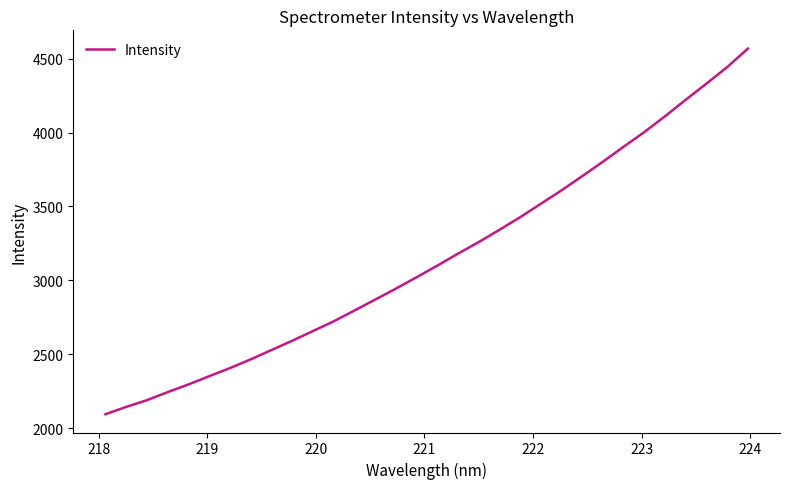

What is the greatest value displayed?

4567.7